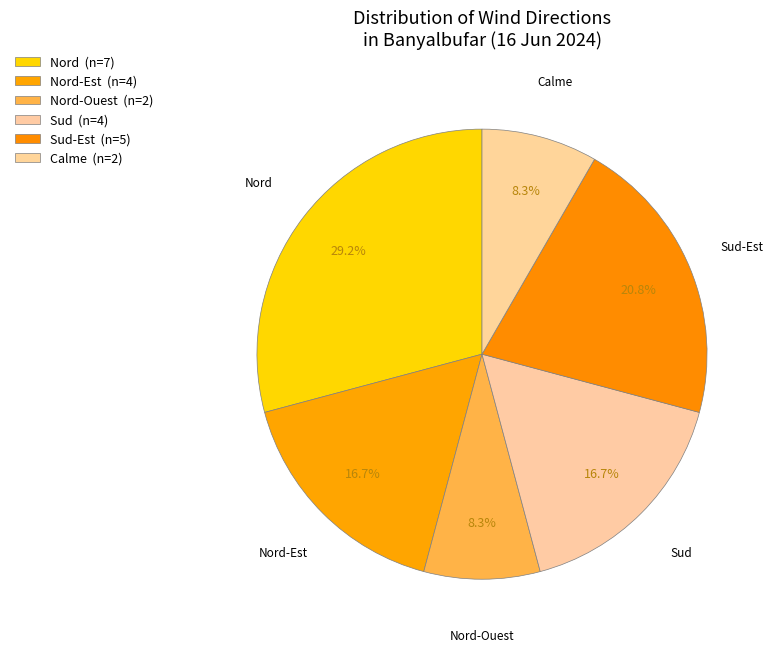

Does Nord-Est represent more than half of the total?

No